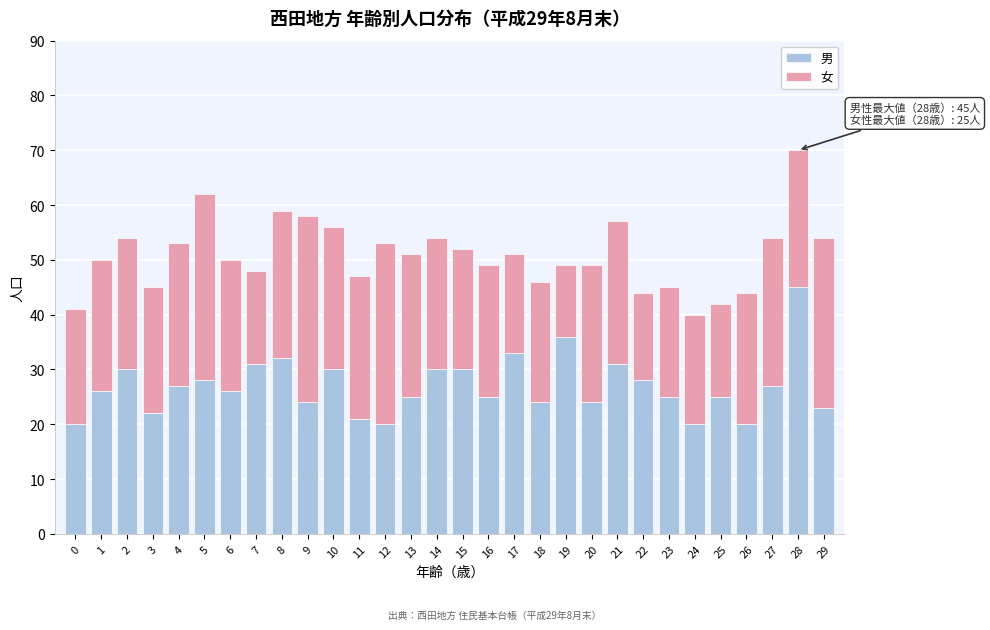

What is the total value across all series at 5?

62